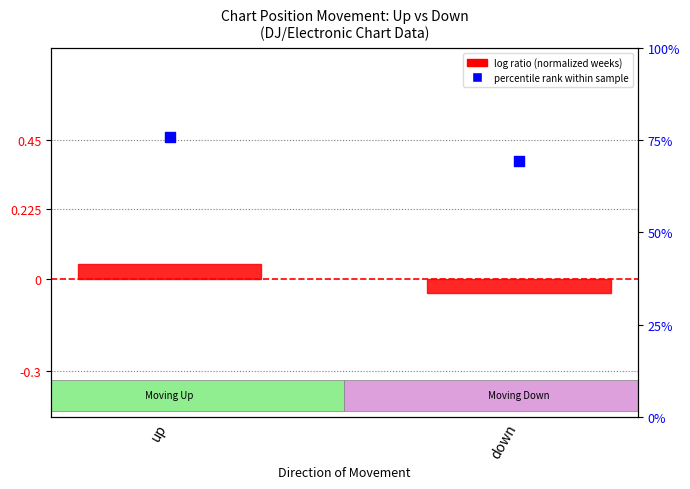

Which series has the largest Y range (max minus min)?

percentile rank within sample